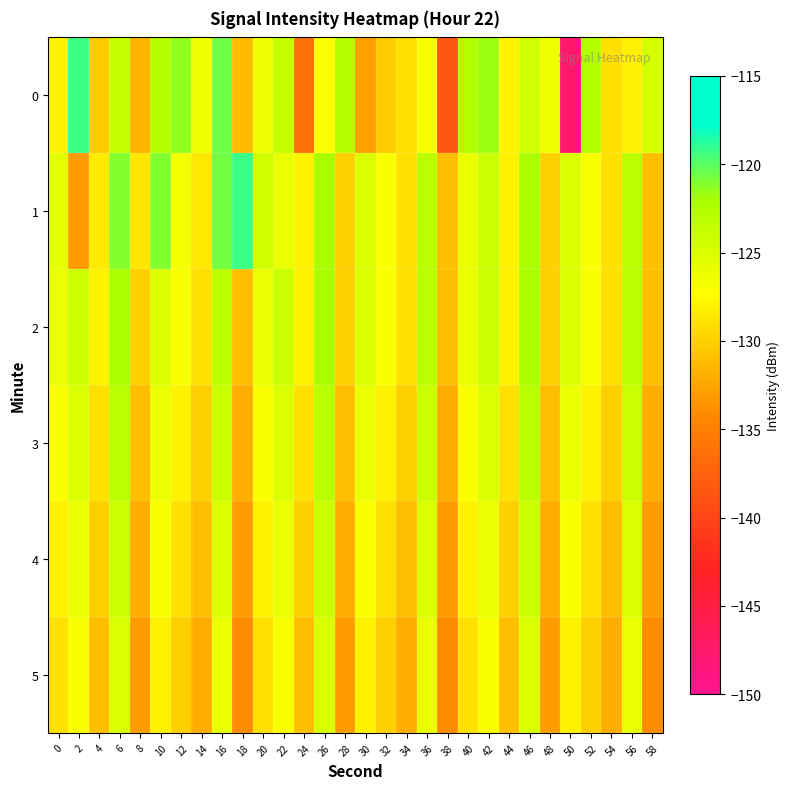

At which category is the sum across all series the highest?

6